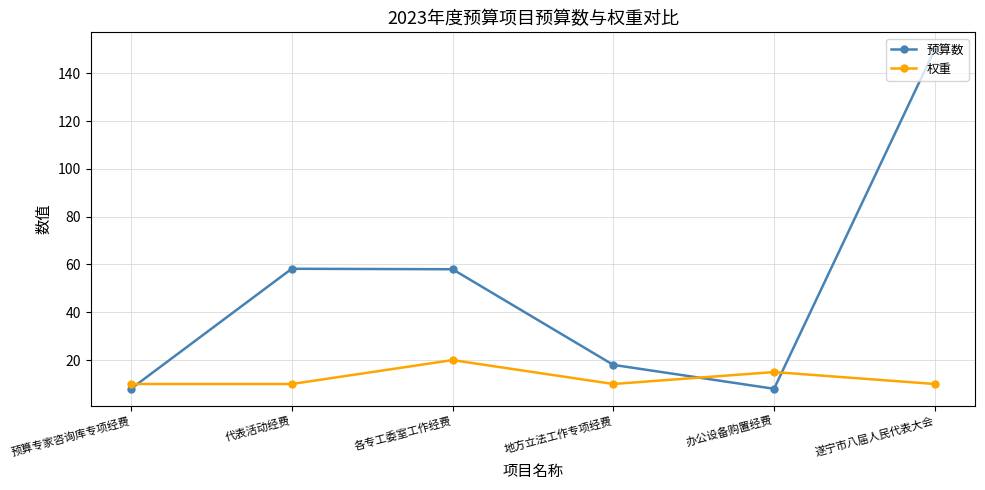

What position from the right is 办公设备购置经费?

2